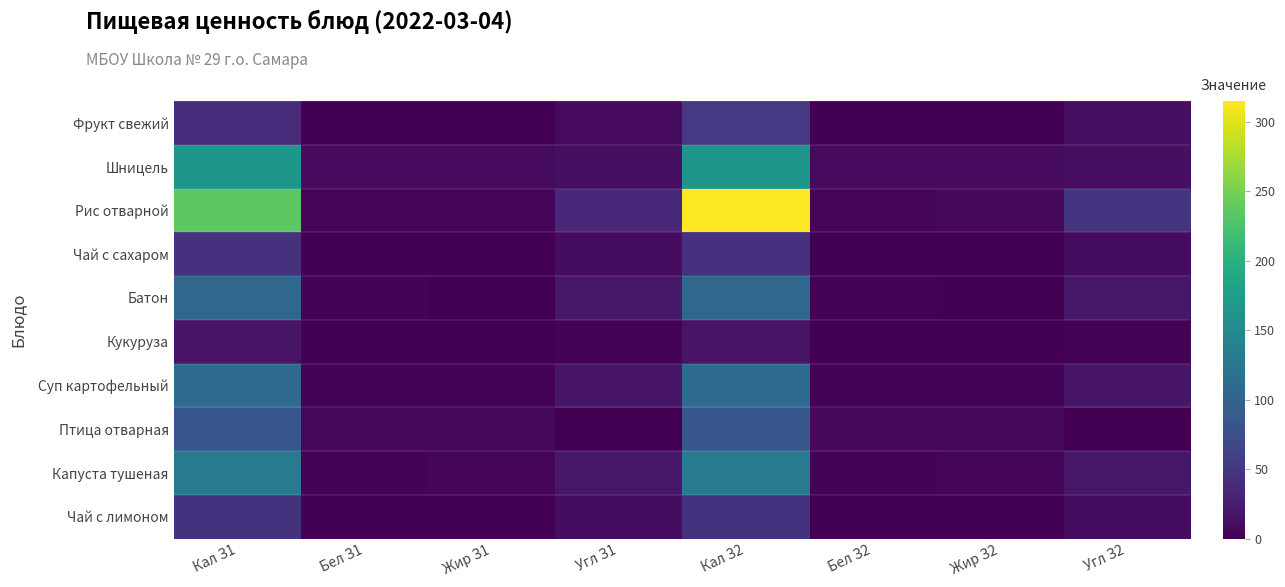

What is the total value across all series at Бел З1?

31.8